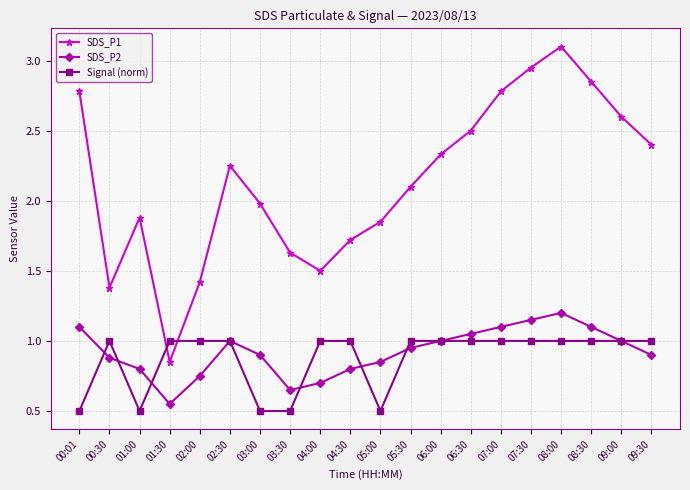

Rank the series at 09:30 from lowest to highest value.

SDS_P2, Signal (norm), SDS_P1